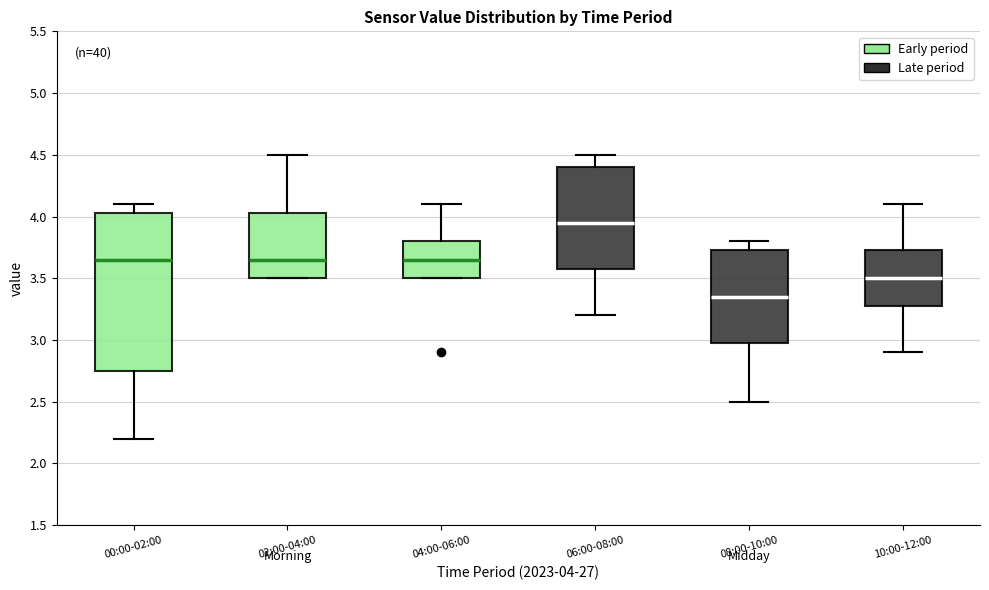

Reading left to right, transcribe this box plot: for each box, give where its median line is, the range the box spans, and where its two whiskers end, as read against the y-axis. The values are not printed on the chart, so give them approximately, as read against the axis.

00:00-02:00: median 3.65, box 2.75 to 4.05, whiskers 2.20 to 4.10
02:00-04:00: median 3.65, box 3.50 to 4.05, whiskers 3.50 to 4.50
04:00-06:00: median 3.65, box 3.50 to 3.80, whiskers 3.50 to 4.10
06:00-08:00: median 3.95, box 3.60 to 4.40, whiskers 3.20 to 4.50
08:00-10:00: median 3.35, box 3.00 to 3.75, whiskers 2.50 to 3.80
10:00-12:00: median 3.50, box 3.30 to 3.75, whiskers 2.90 to 4.10